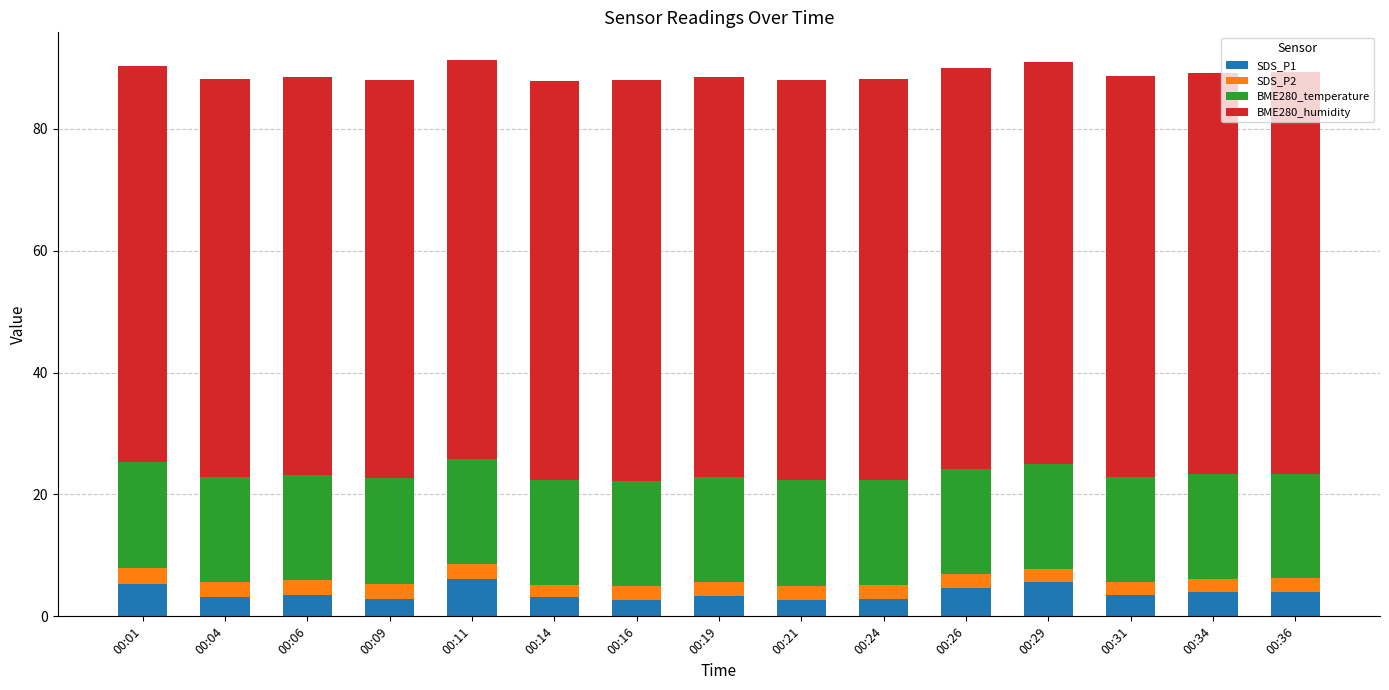

True or false: SDS_P1 has a value of 3.5 at 00:06.

True